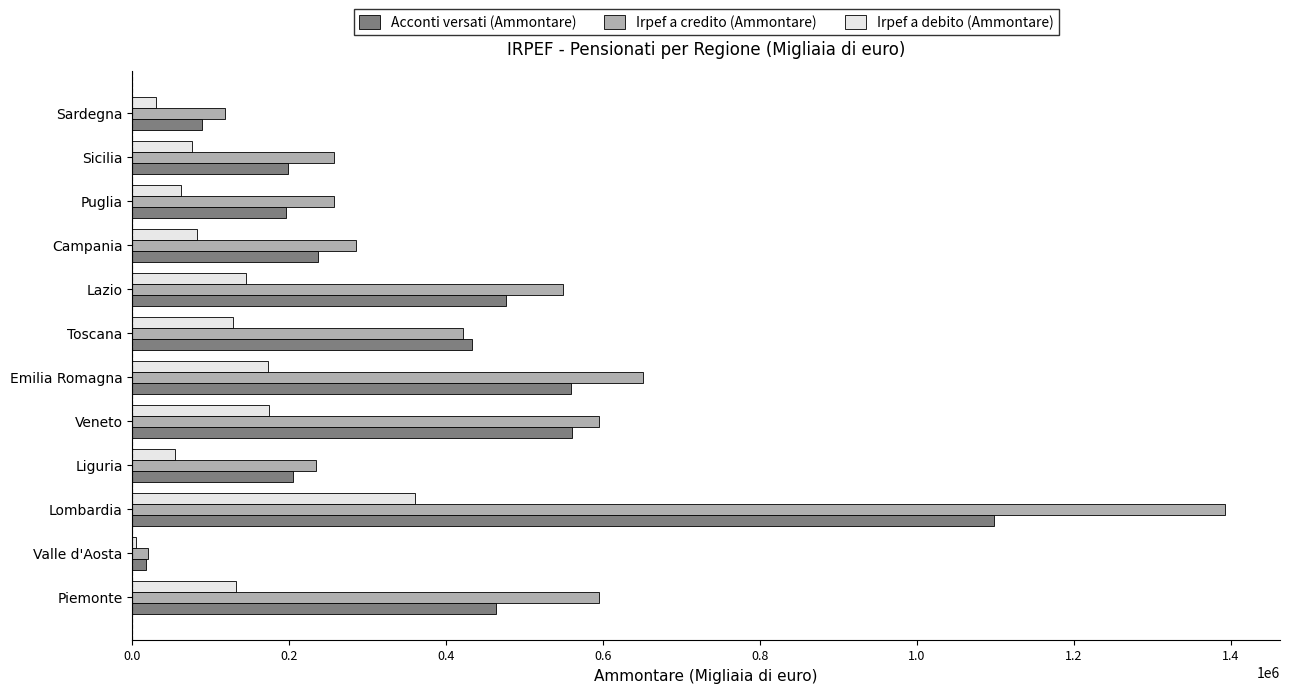

Which series has the largest total across all categories?

Irpef a credito (Ammontare)